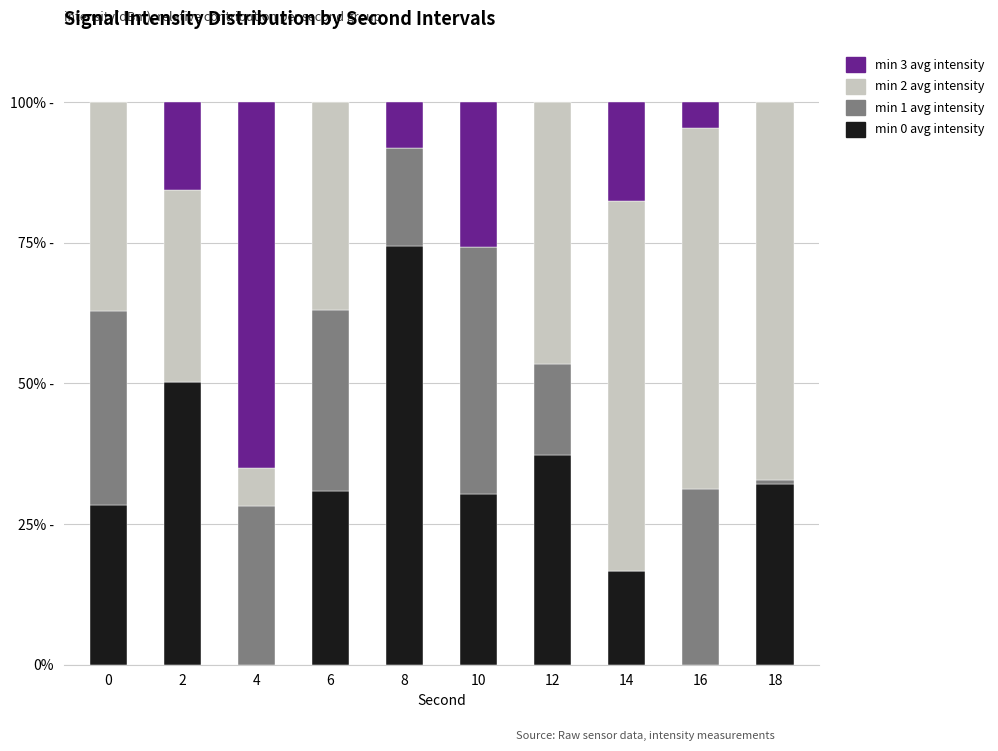

What are all the series names shown in the legend?

min 3 avg intensity, min 2 avg intensity, min 1 avg intensity, min 0 avg intensity